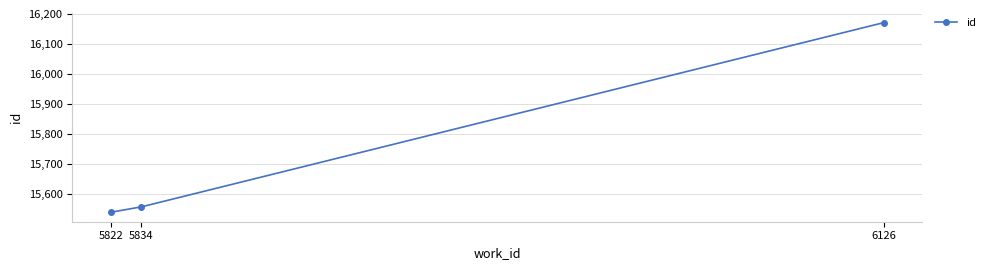

What is the value of the 3rd point from the left?

16171